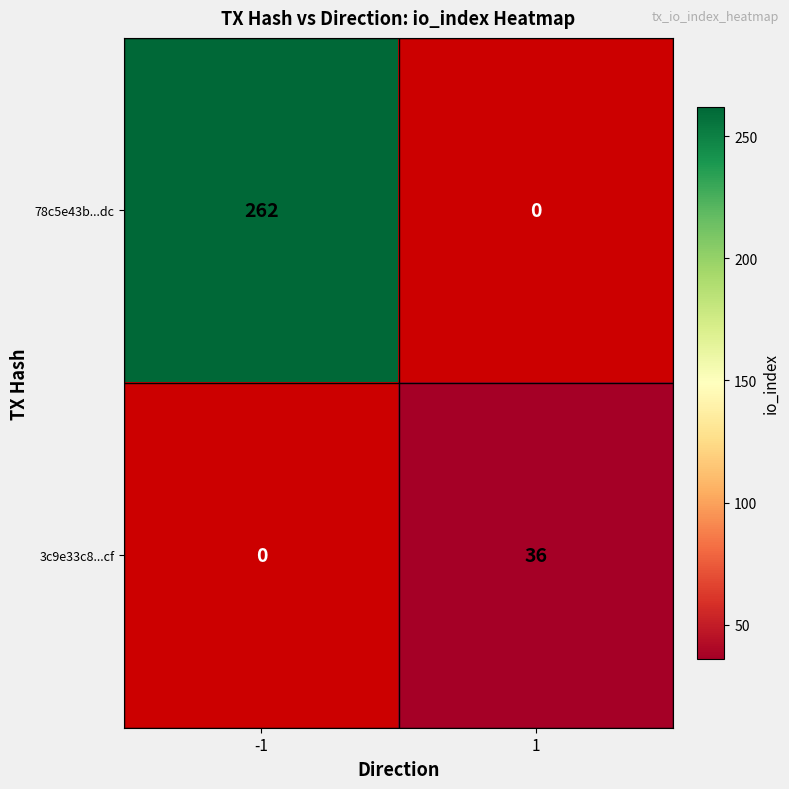

The value of 78c5e43b...dc at -1 is 458. True or false?

False